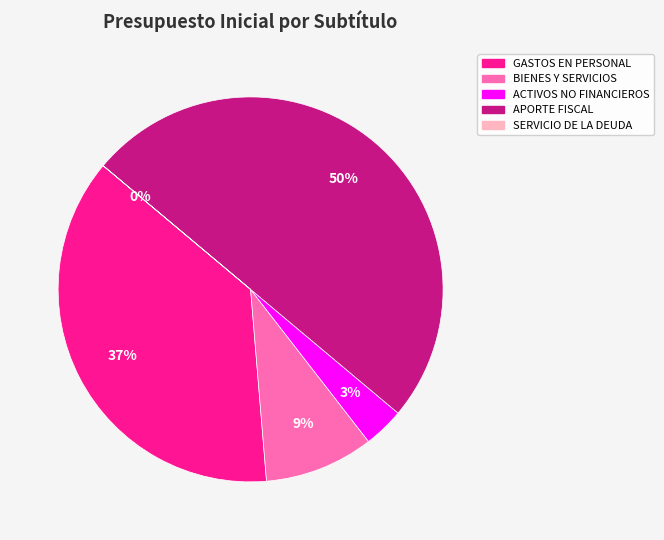

To the nearest percent, what is the average slice percentage?

20%